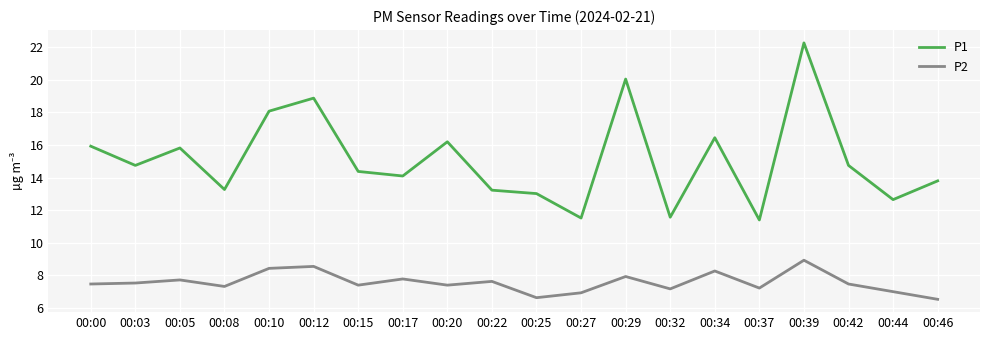

What are all the series names shown in the legend?

P1, P2